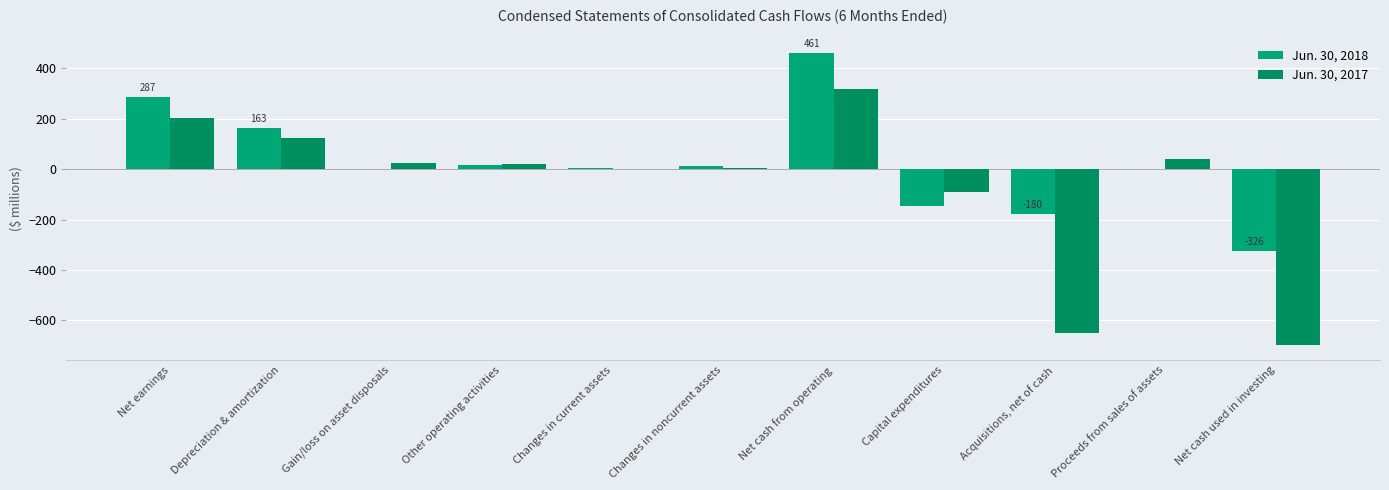

Reading left to right, list all the values displayed in this chart.

Jun. 30, 2018: 287	163	-1	16	6	12	461	-146	-180	0	-326
Jun. 30, 2017: 203	124	26	20	1	4	318	-90	-651	42	-699